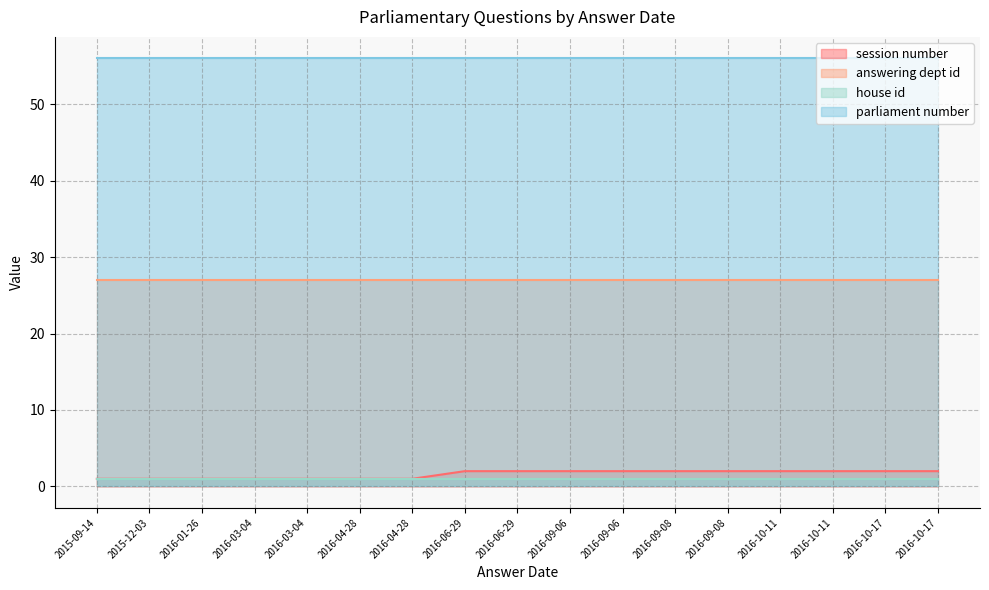

True or false: session number and answering dept id intersect in this chart.

False